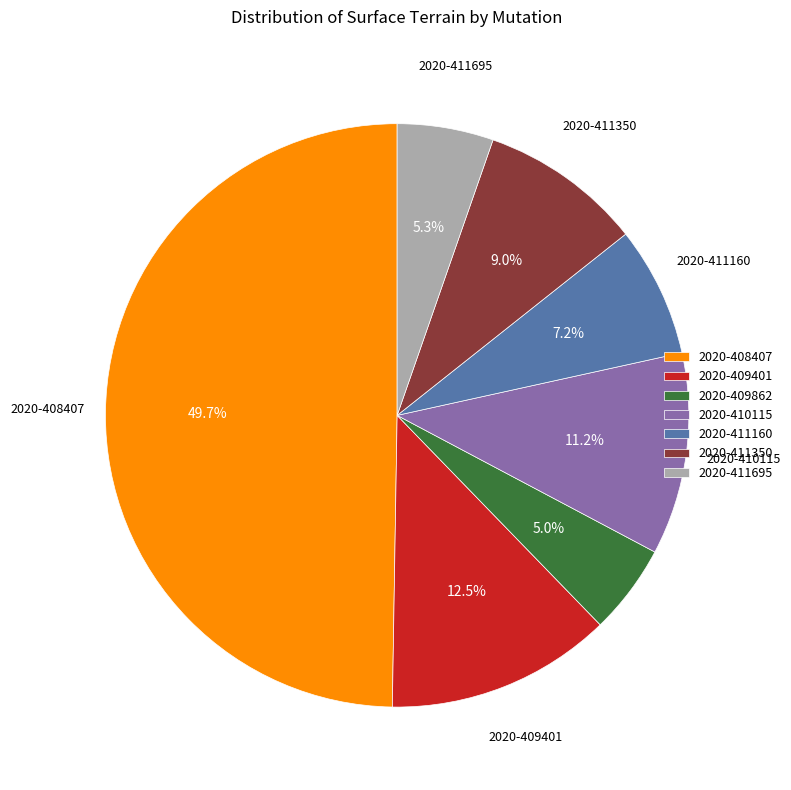

How many slices are in this pie chart?

7